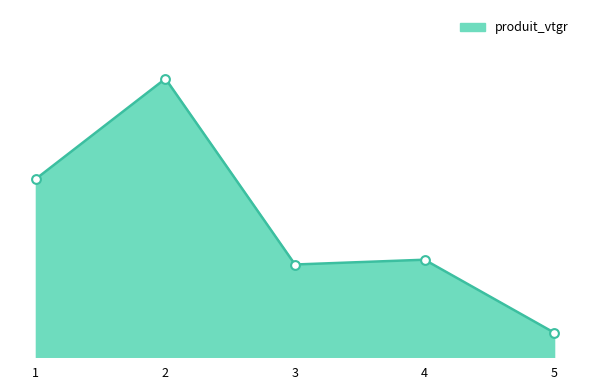

Does the chart have visible grid lines?

No